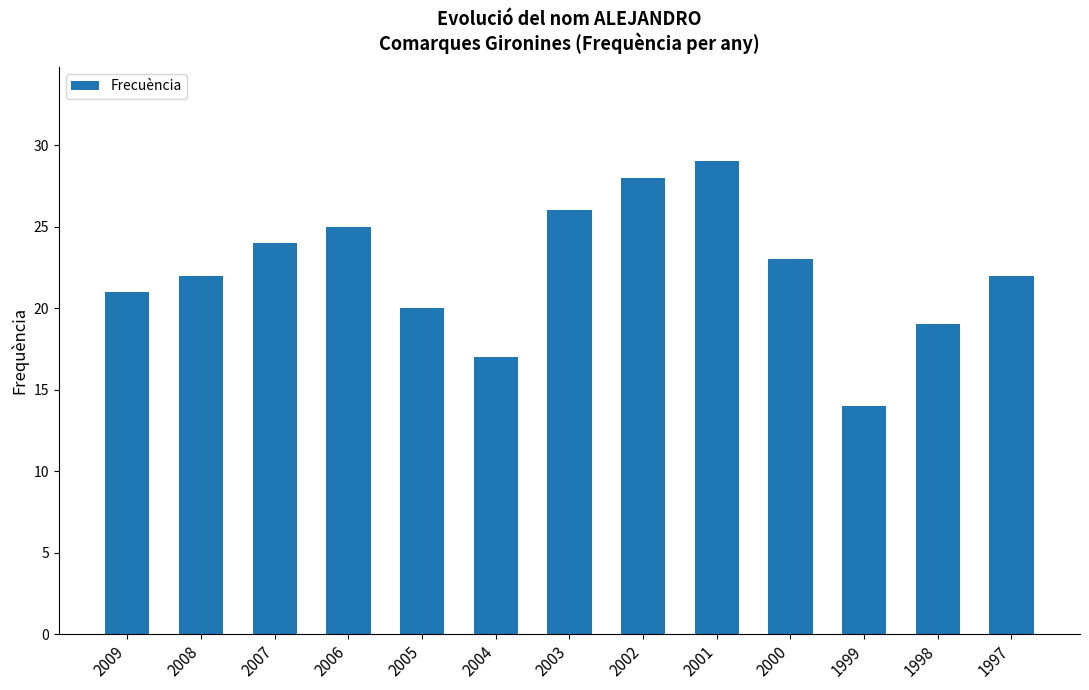

The value at 1997 is 22. True or false?

True